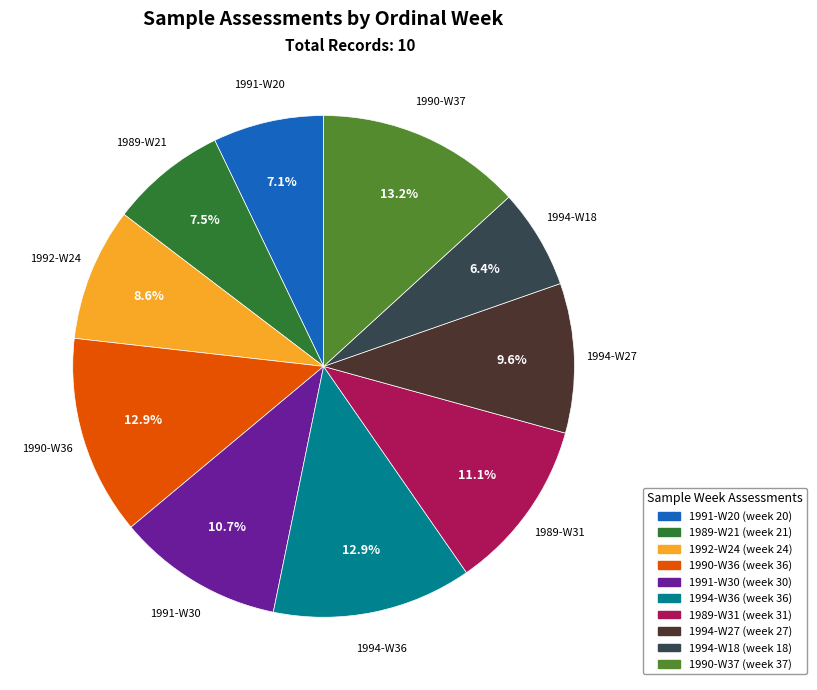

What is the smallest slice in the pie chart?

1994-W18